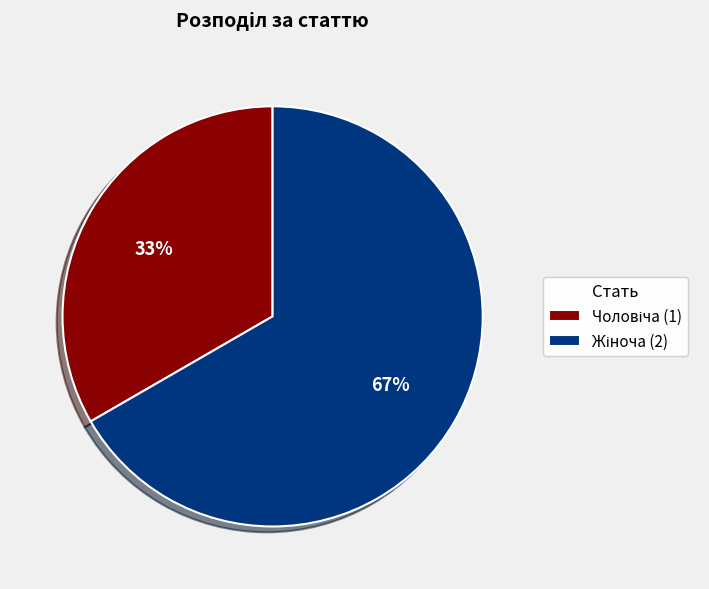

To the nearest percent, what is the average slice percentage?

50%